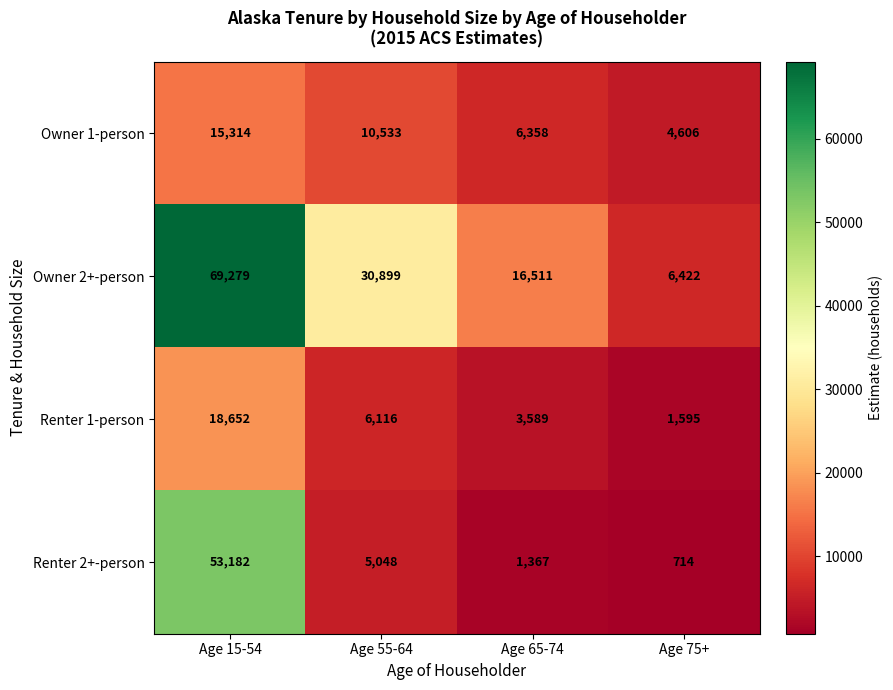

Reading right to left, what are all the values shown in this chart?

Owner 1-person: 4606	6358	10533	15314
Owner 2+-person: 6422	16511	30899	69279
Renter 1-person: 1595	3589	6116	18652
Renter 2+-person: 714	1367	5048	53182